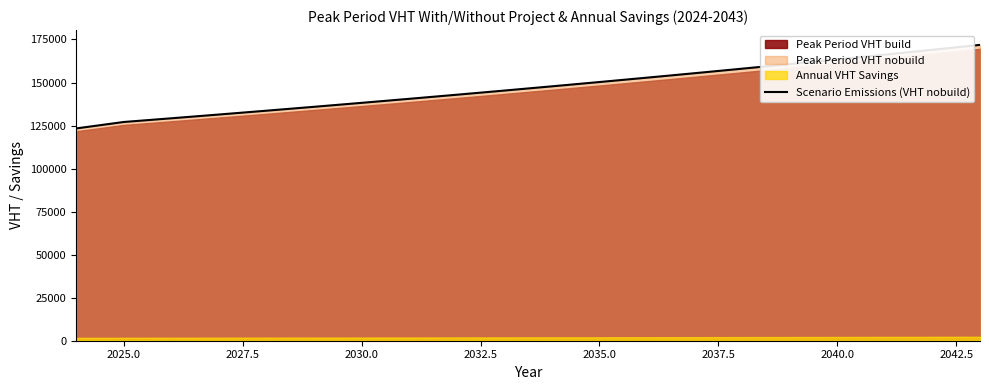

What is the maximum value for Scenario Emissions (VHT nobuild)?

171869.7